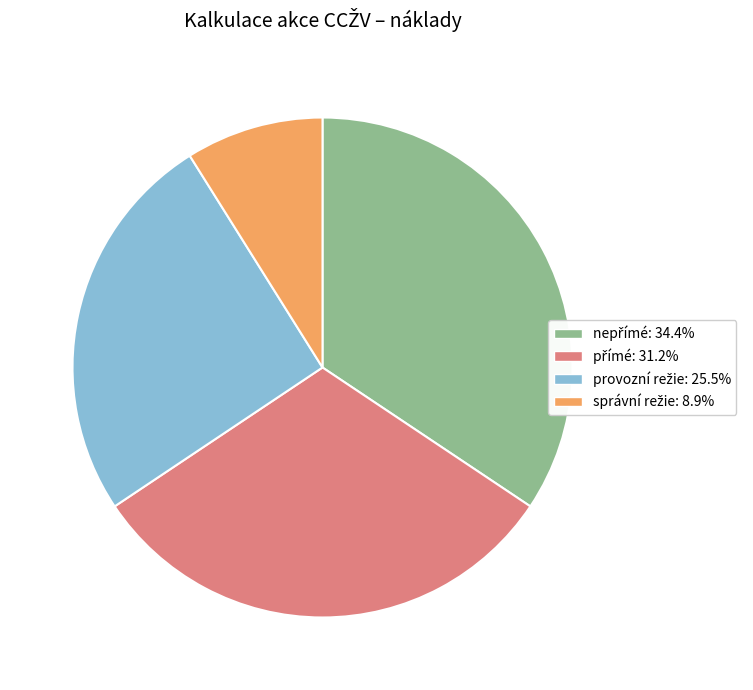

Is there a majority slice in this chart?

No